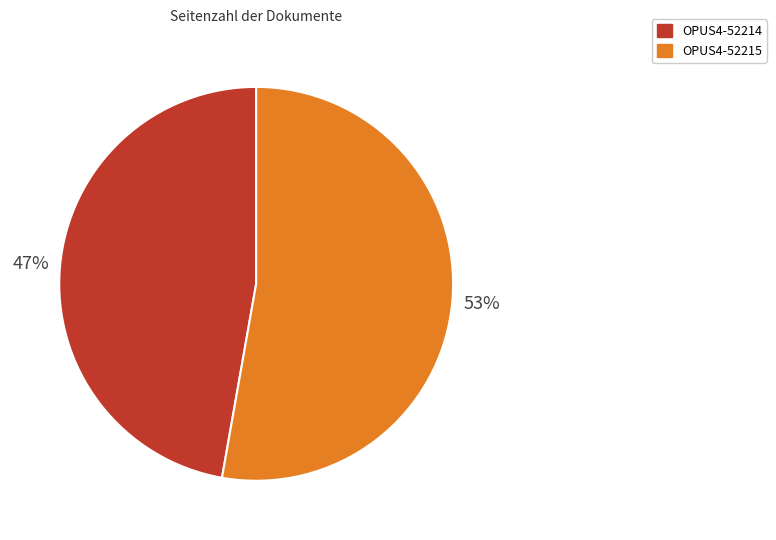

Is it true that OPUS4-52215 is 67% of the pie?

False